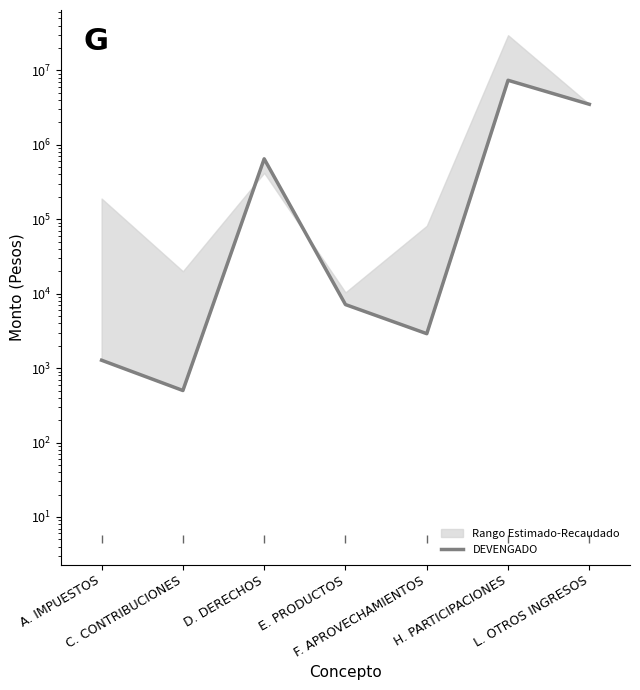

List the labels in order of value, largest first.

H. PARTICIPACIONES, L. OTROS INGRESOS, D. DERECHOS, E. PRODUCTOS, F. APROVECHAMIENTOS, A. IMPUESTOS, C. CONTRIBUCIONES